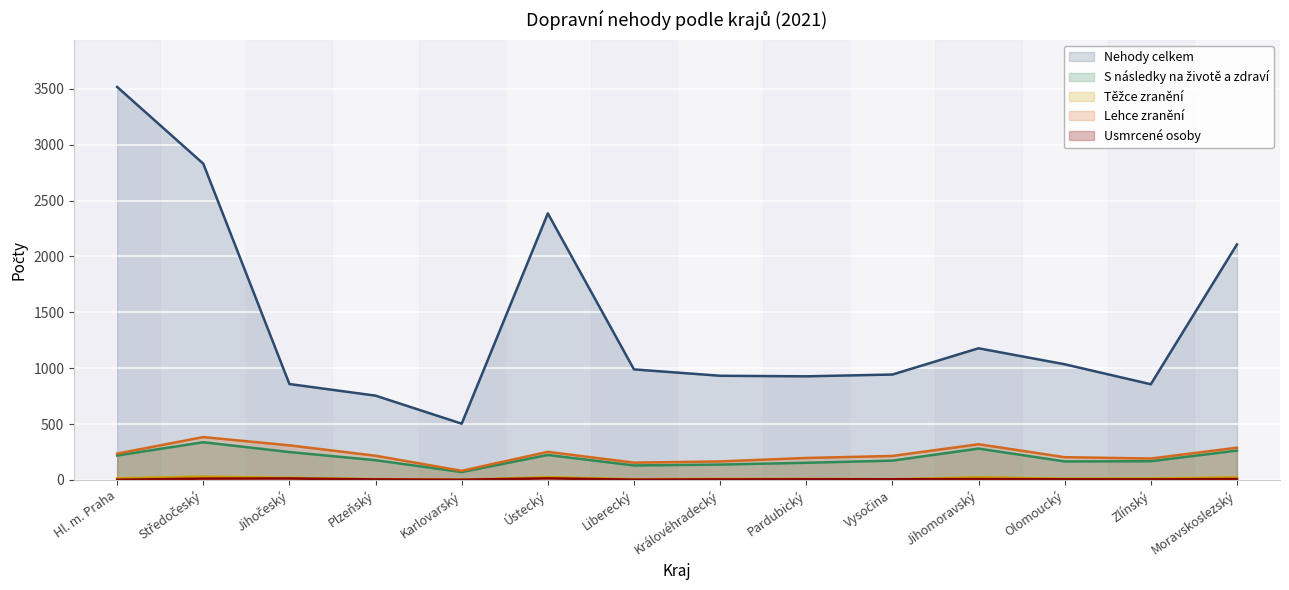

True or false: Lehce zranění has a value of 53 at Karlovarský.

False